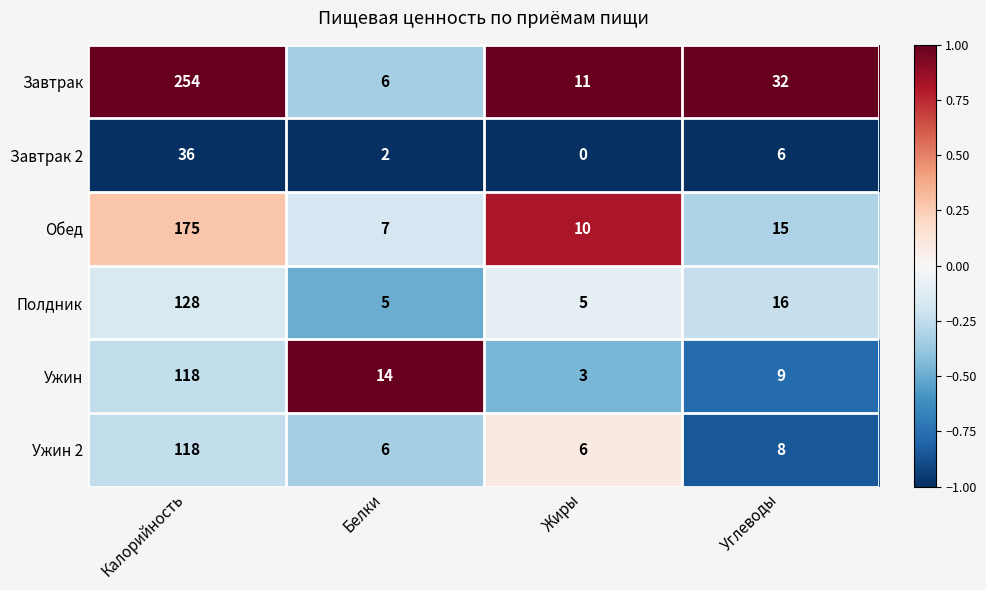

Count the number of categories in the chart.

4